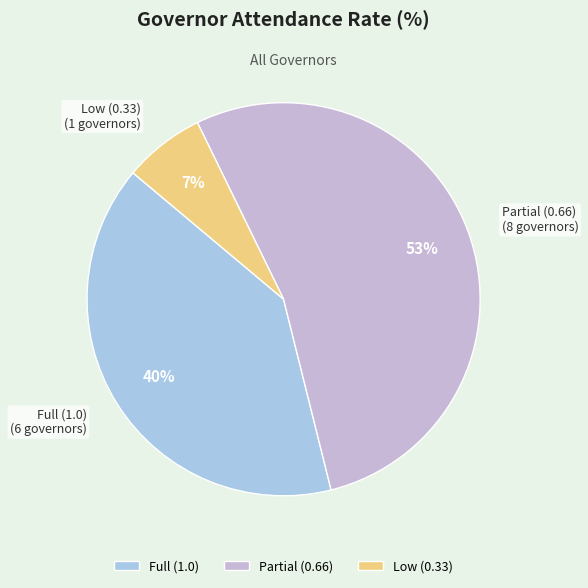

Count the number of slices in the pie.

3